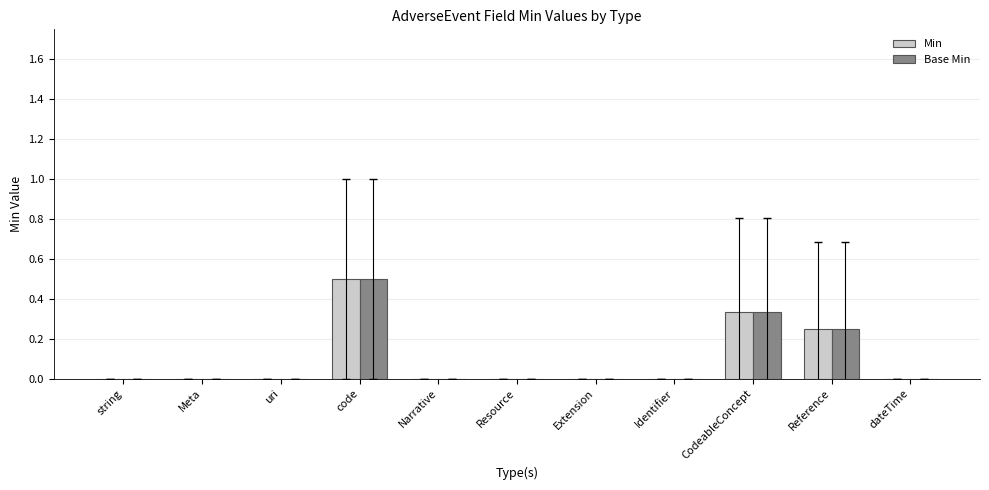

At which category is the sum across all series the highest?

code